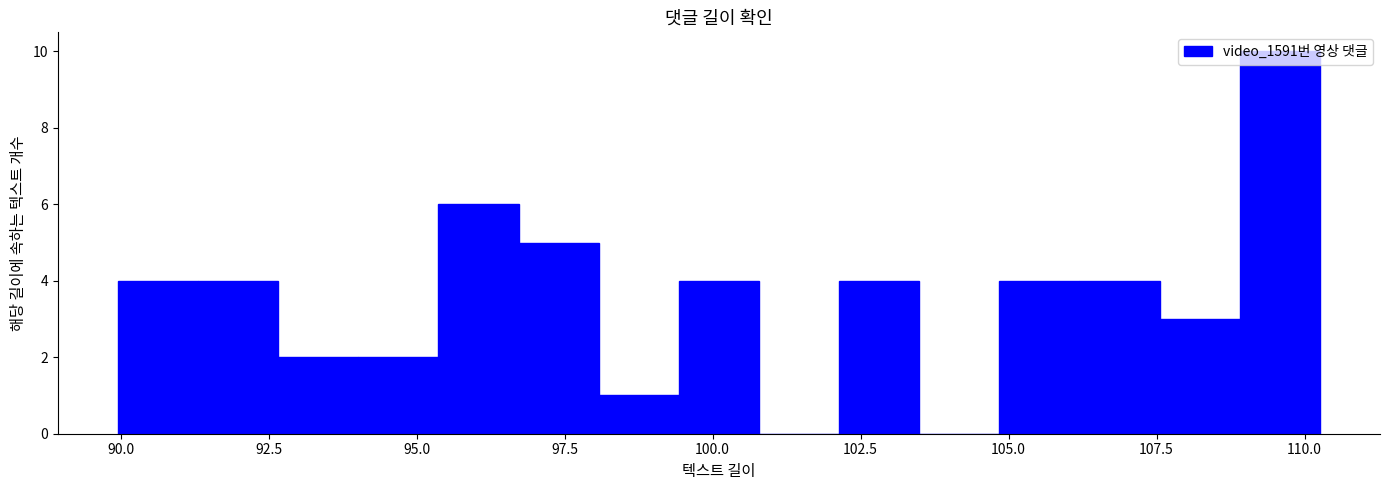

Read against the x-axis, roughly where is the centre of the tallest bar?

109.5